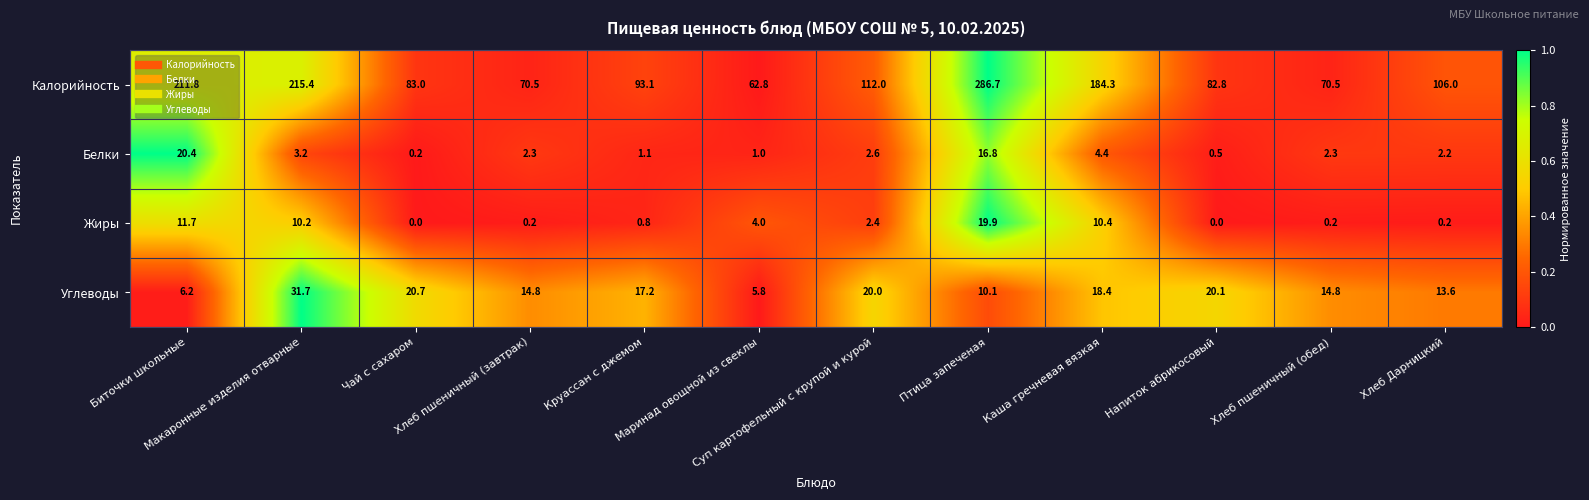

At Биточки школьные, list the series in order from largest to smallest.

Калорийность, Белки, Жиры, Углеводы